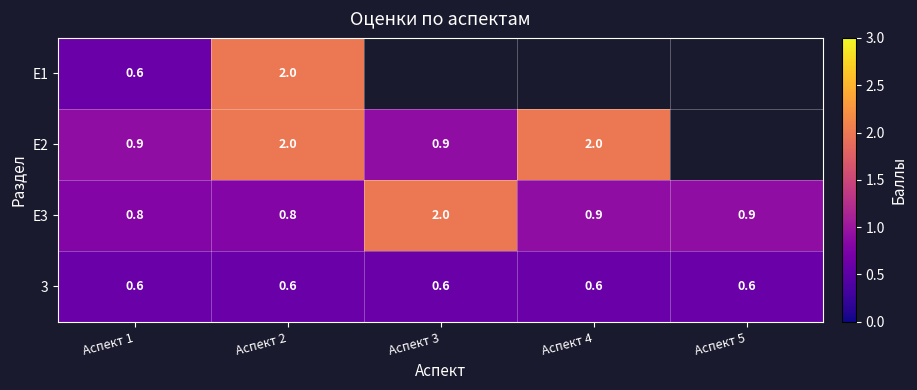

What value does the Е3 series have at Аспект 4?

0.9